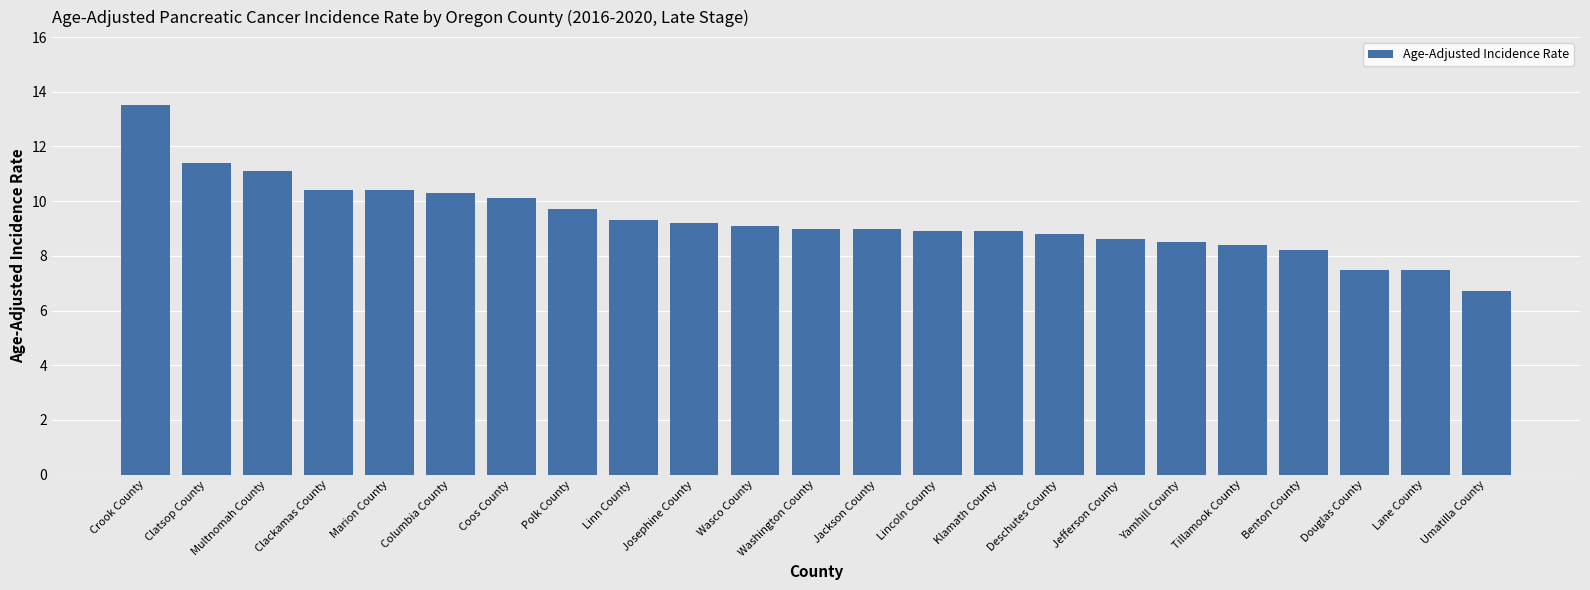

Which has a higher value, Wasco County or Marion County?

Marion County